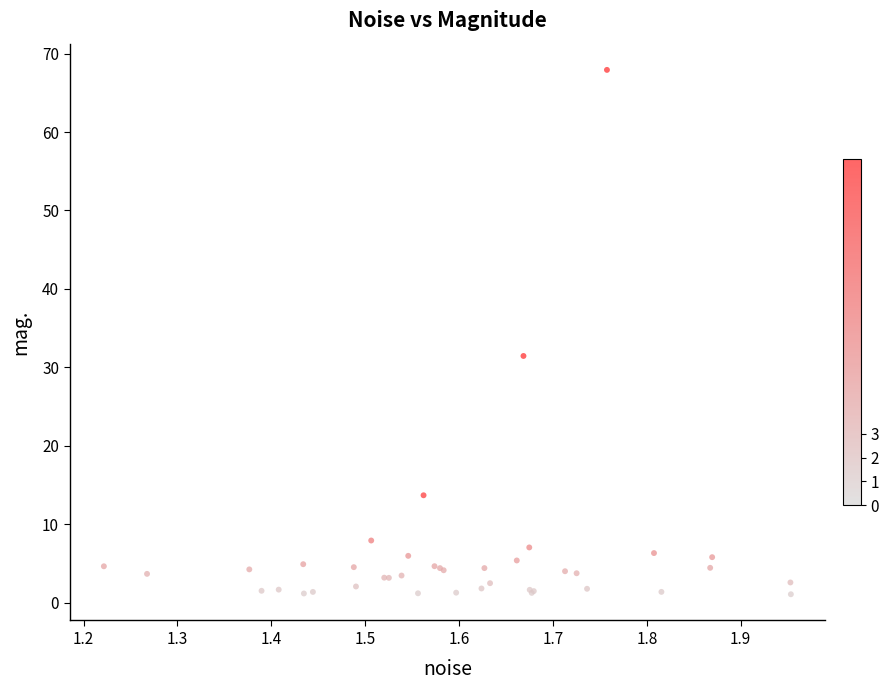

What Y value in the scatter plot is closest to 34?

31.5